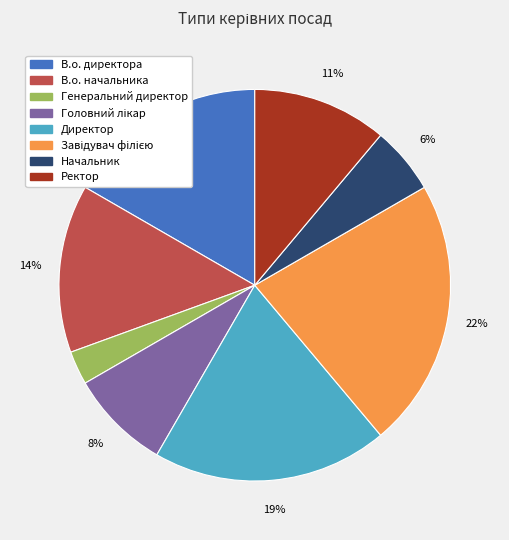

What is the smallest slice in the pie chart?

Генеральний директор